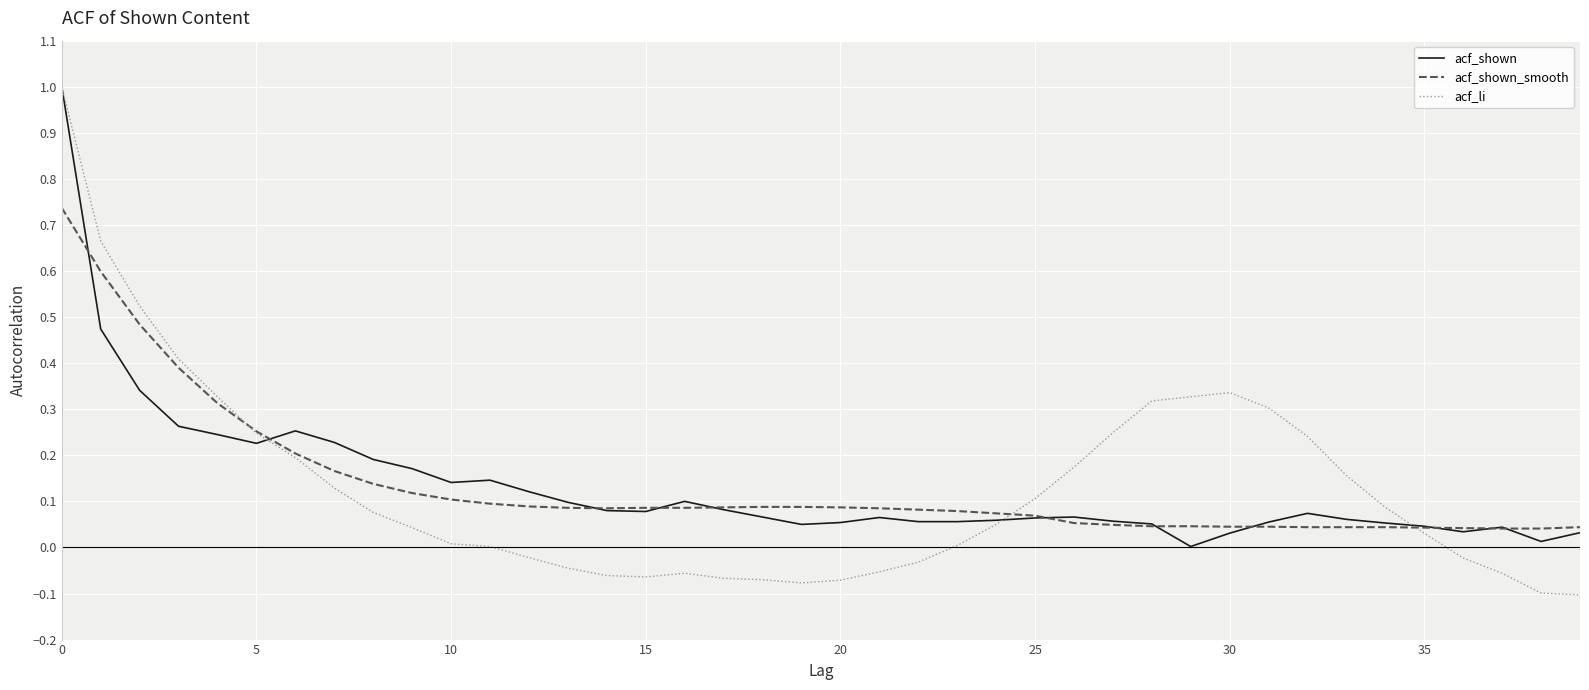

What is the maximum value shown in the chart?

1.0